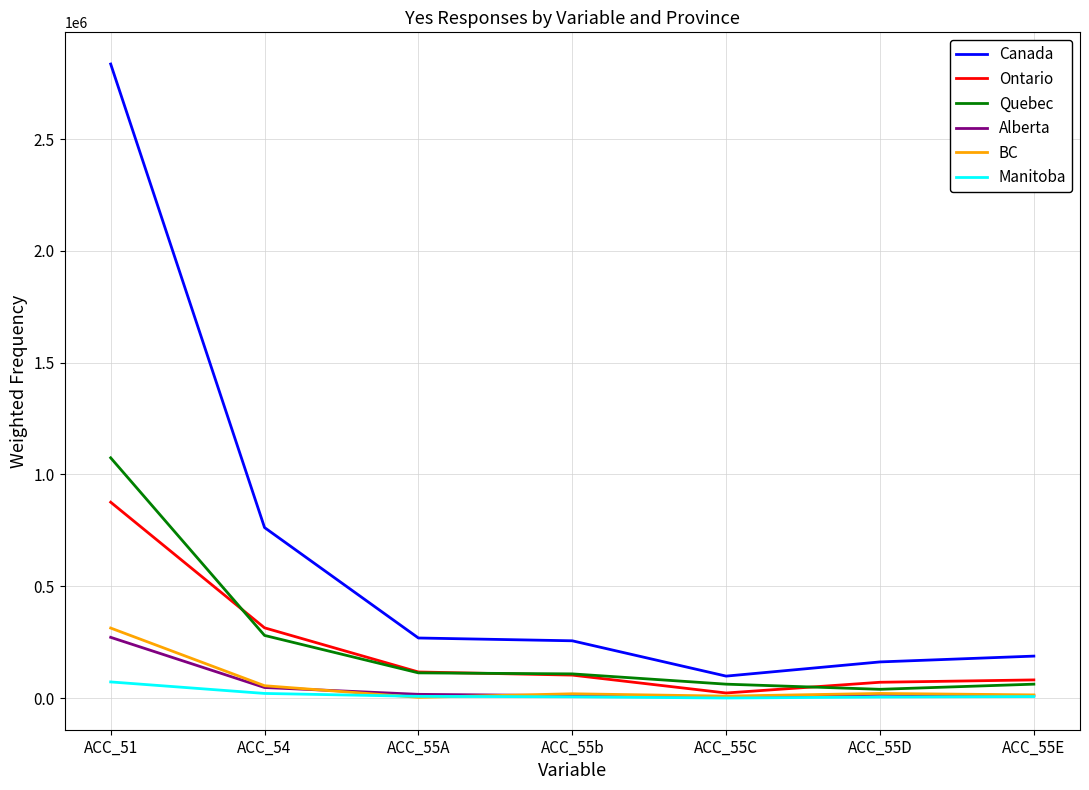

What is the highest value of the Alberta series?

271500